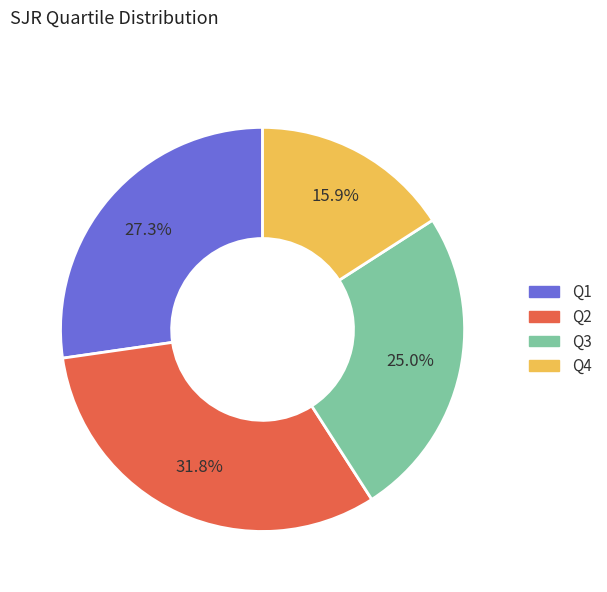

To the nearest percent, what is the combined percentage of Q3 and Q2?

57%